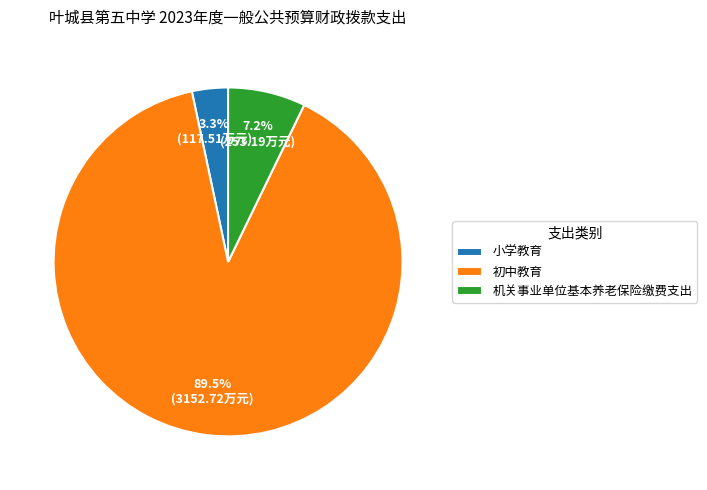

How many segments does this pie chart have?

3